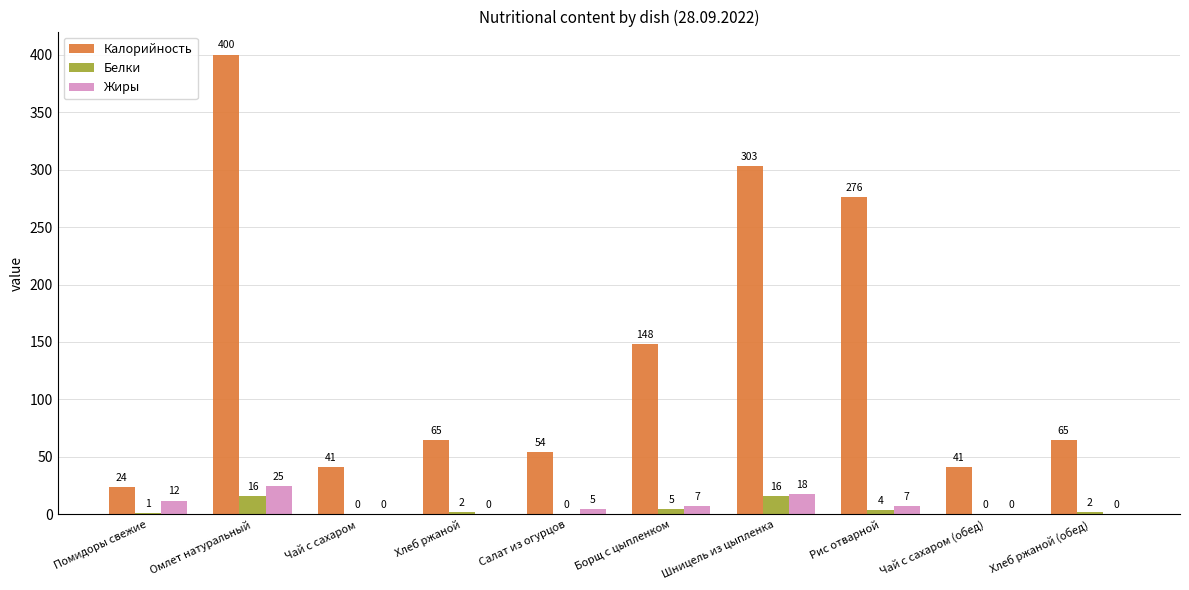

The value of Жиры at Борщ с цыпленком is 7. True or false?

True